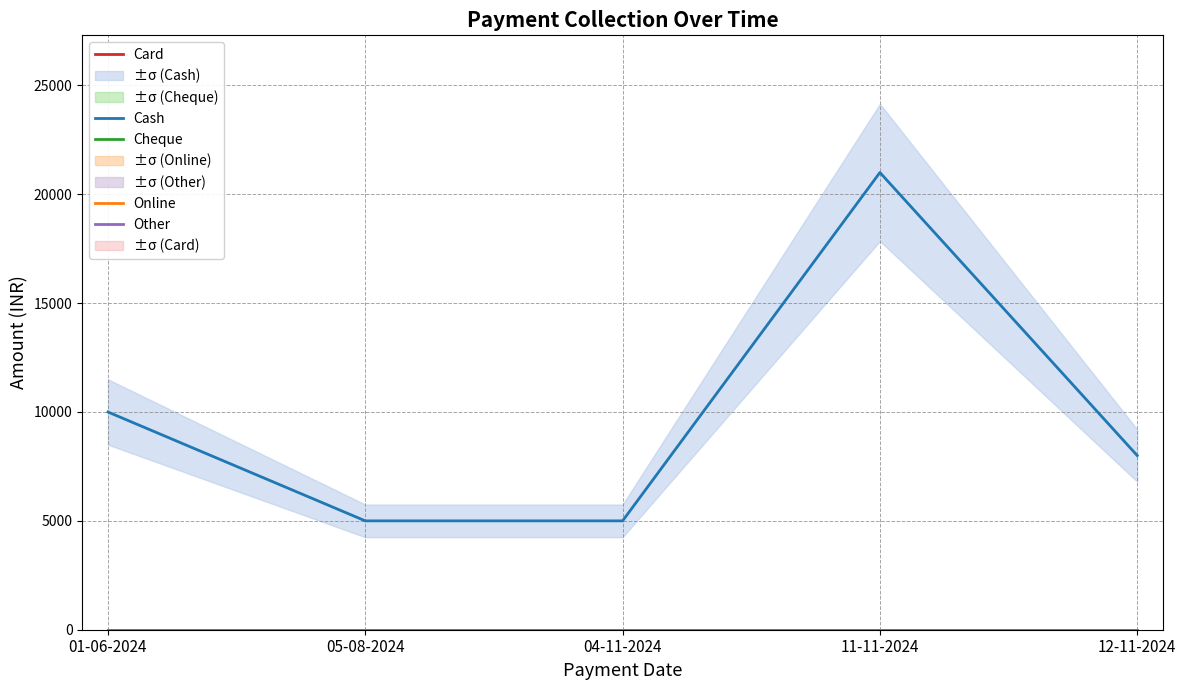

List the series in order of their peak value, highest first.

Cash, Online, Card, Cheque, Other